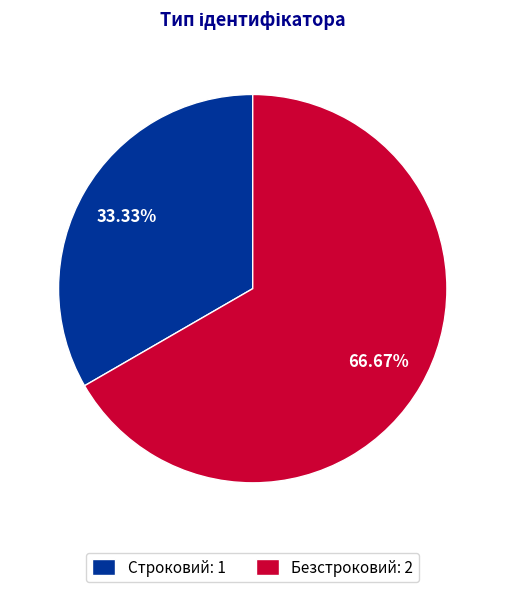

To the nearest percent, what is the combined percentage of Безстроковий and Строковий?

100%